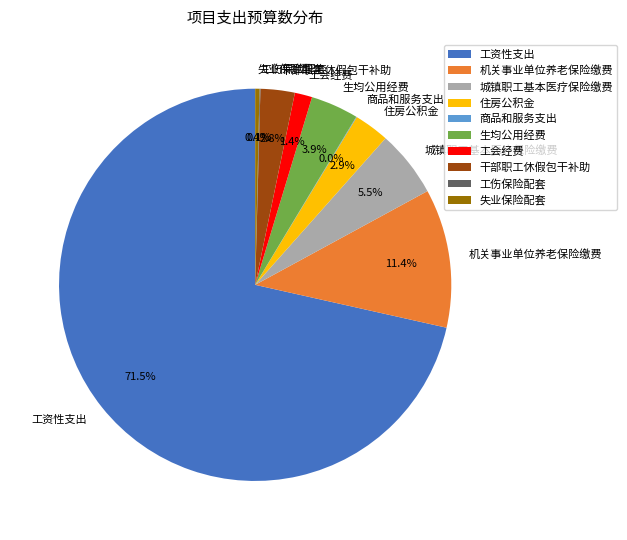

Which has a higher value, 工资性支出 or 工会经费?

工资性支出